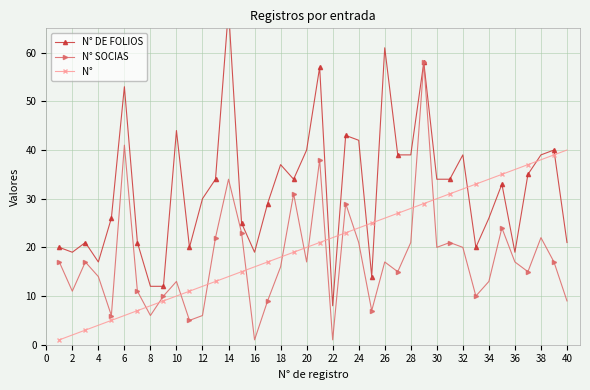

What is the minimum value shown in the chart?

1